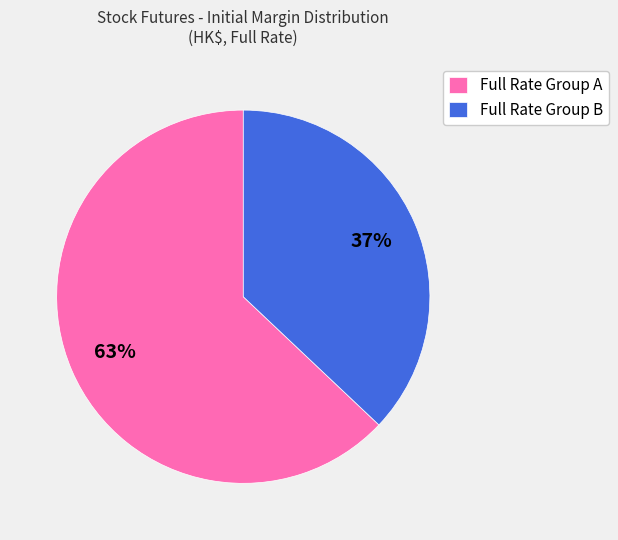

Combined, do Full Rate Group B and Full Rate Group A account for over 50%?

Yes